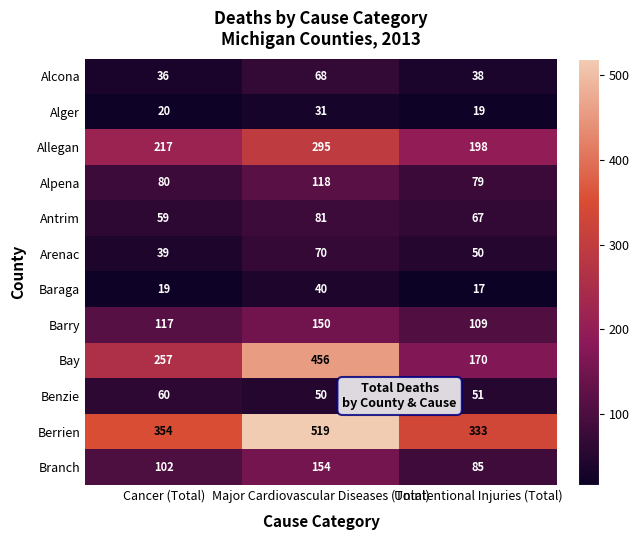

What is the average value of the Arenac series?

53